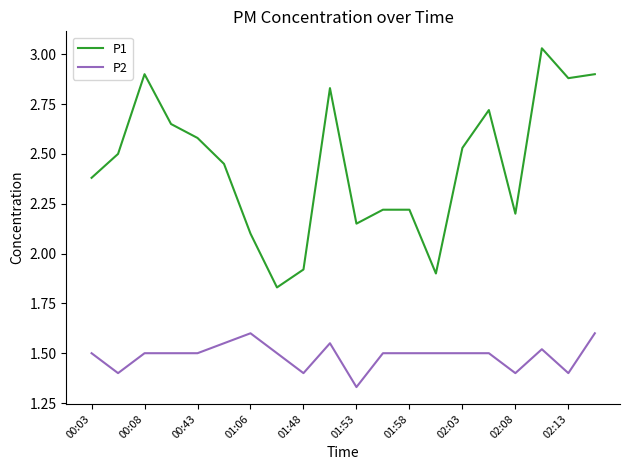

What is the difference between the maximum and minimum values in the P1 series?

1.2